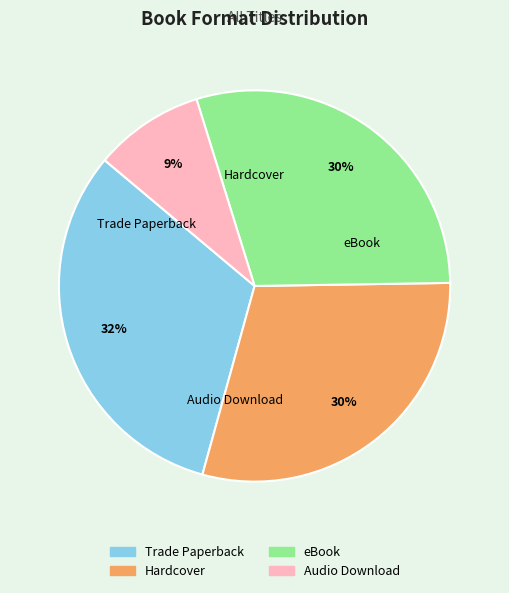

What percentage is the Hardcover slice, to the nearest percent?

30%